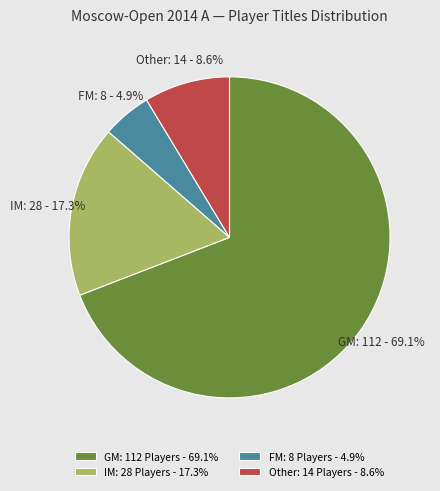

To the nearest percent, what is the average slice percentage?

25%